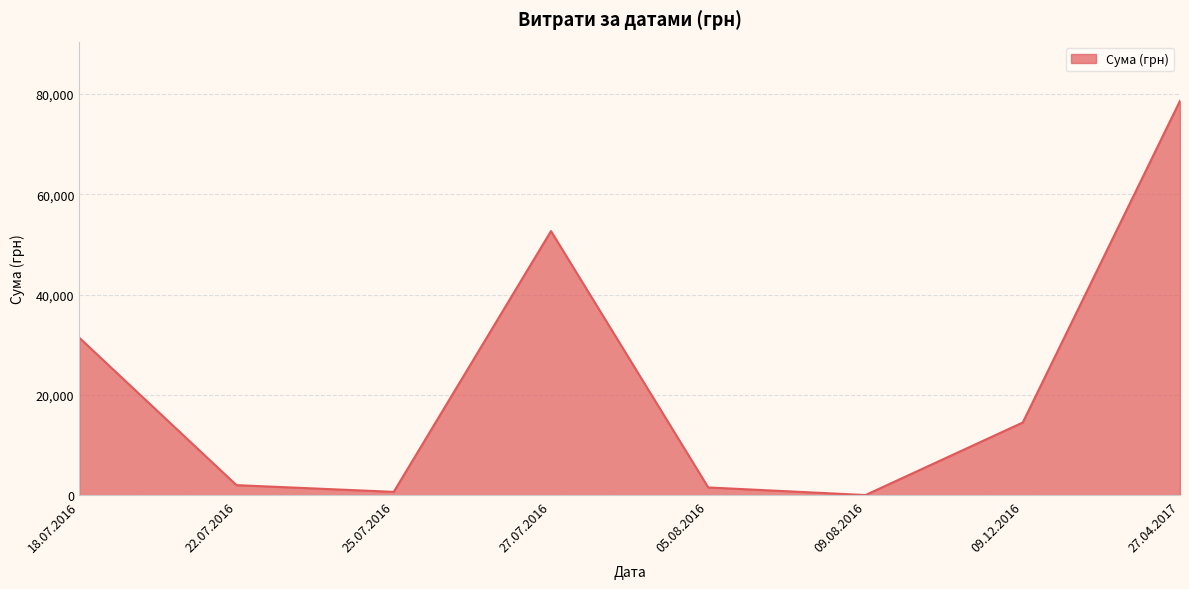

What is the greatest value displayed?

78600.0